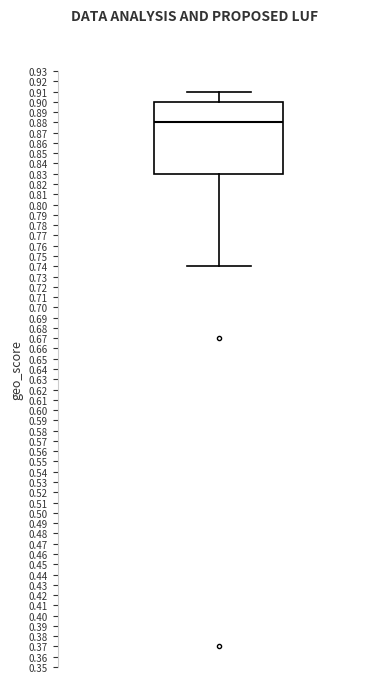

Where does the median line of the box sit on the y-axis? The values are not printed on the chart, so give them approximately, as read against the axis.

0.88